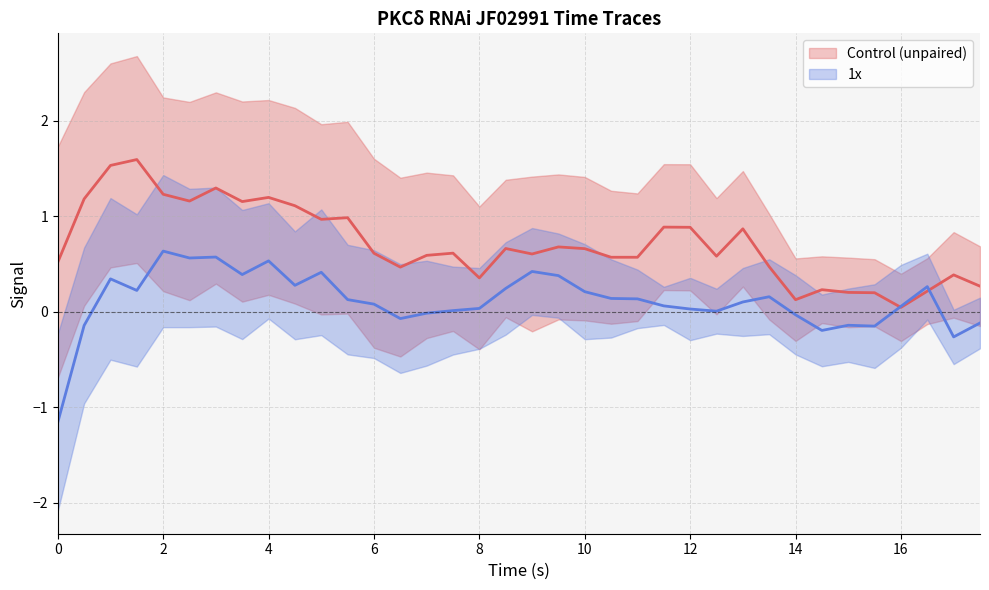

Which series has the largest total across all categories?

Control (unpaired) Mean